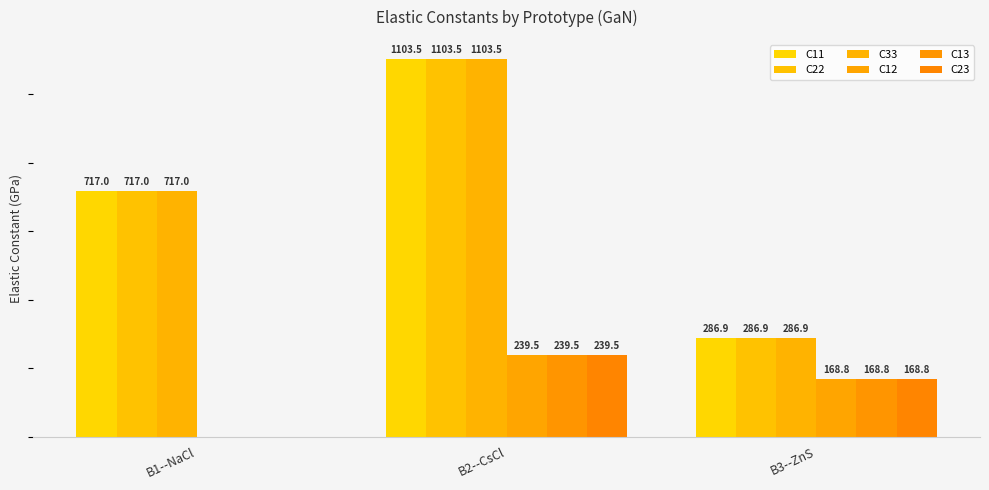

Reading right to left, extract all data points from this chart.

C11: B3--ZnS=286.9	B2--CsCl=1103.5	B1--NaCl=717.0
C22: B3--ZnS=286.9	B2--CsCl=1103.5	B1--NaCl=717.0
C33: B3--ZnS=286.9	B2--CsCl=1103.5	B1--NaCl=717.0
C12: B3--ZnS=168.8	B2--CsCl=239.5	B1--NaCl=0.0
C13: B3--ZnS=168.8	B2--CsCl=239.5	B1--NaCl=0.0
C23: B3--ZnS=168.8	B2--CsCl=239.5	B1--NaCl=0.0